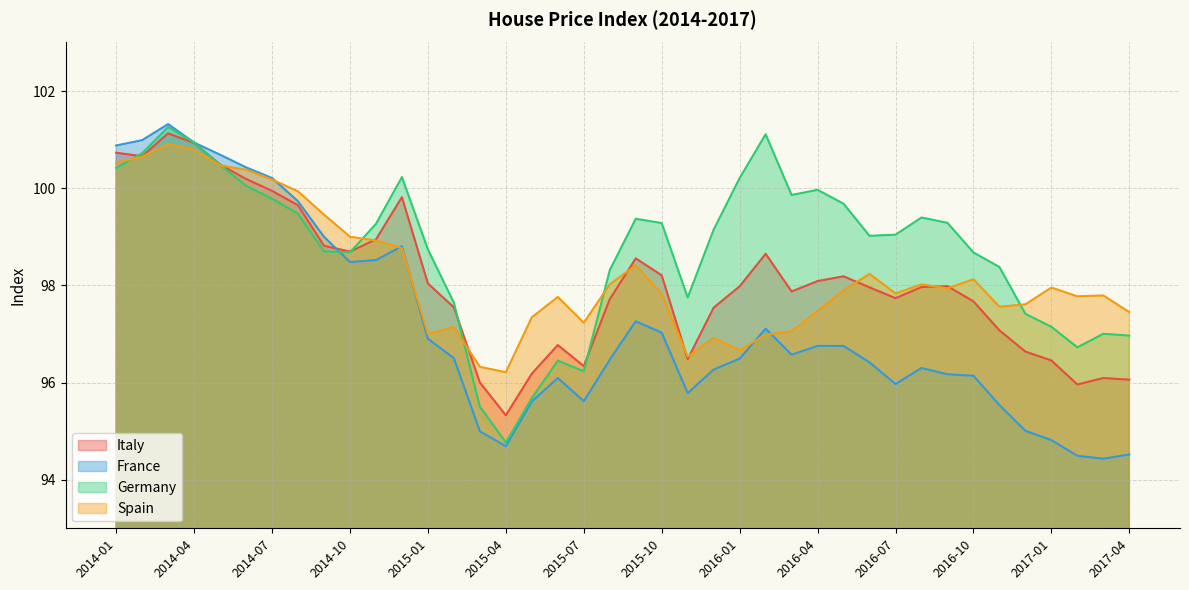

What is the greatest value displayed?

101.3